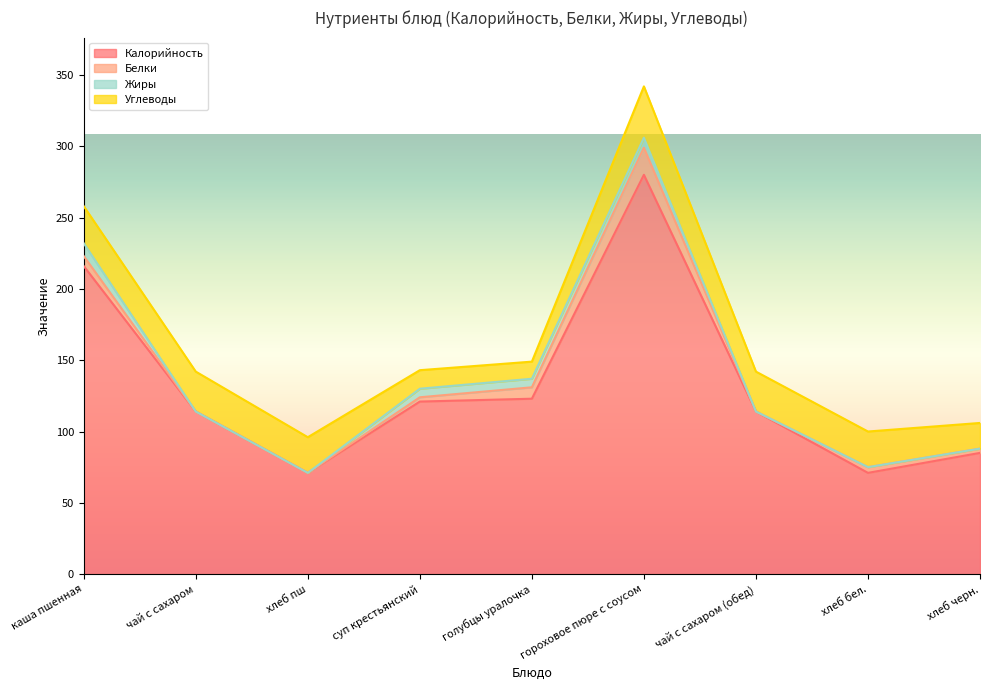

Count the number of categories in the chart.

9